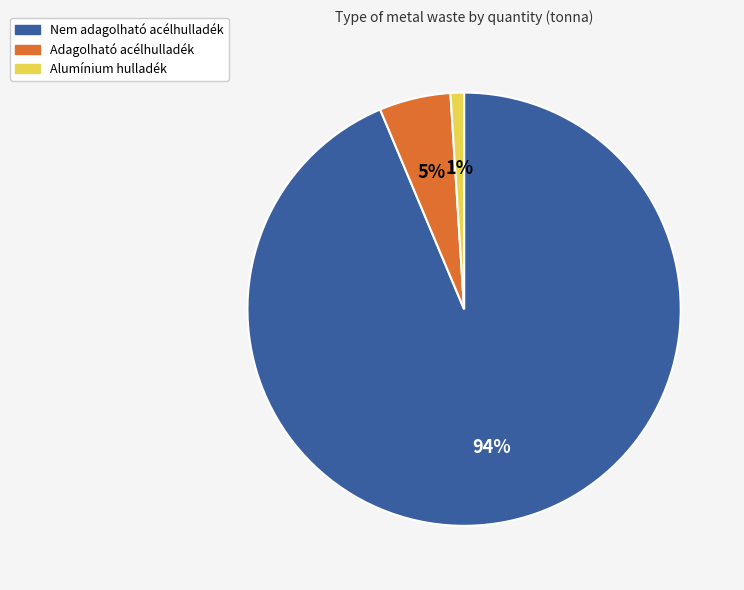

What is the largest slice in the pie chart?

Nem adagolható acélhulladék